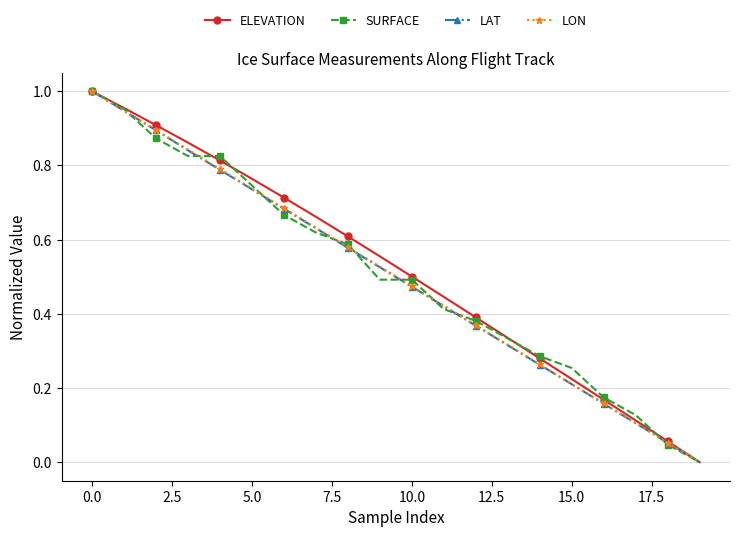

True or false: ELEVATION has more than 0 points higher than both neighbors.

False